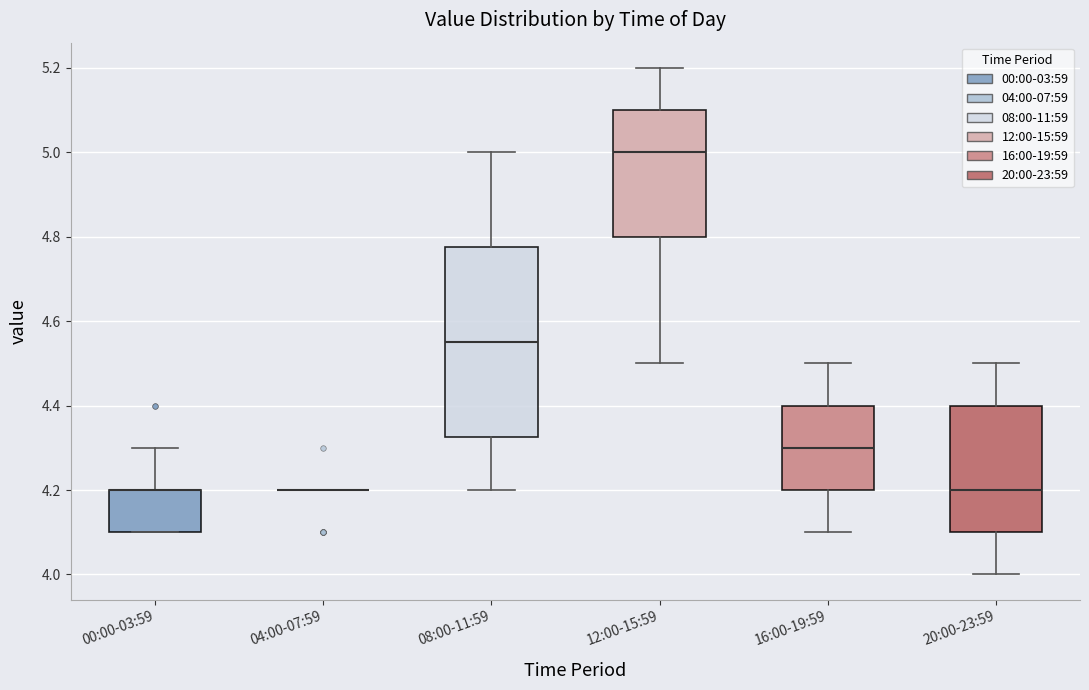

Comparing the boxes themselves (not the whiskers), which one is the tallest?

08:00-11:59